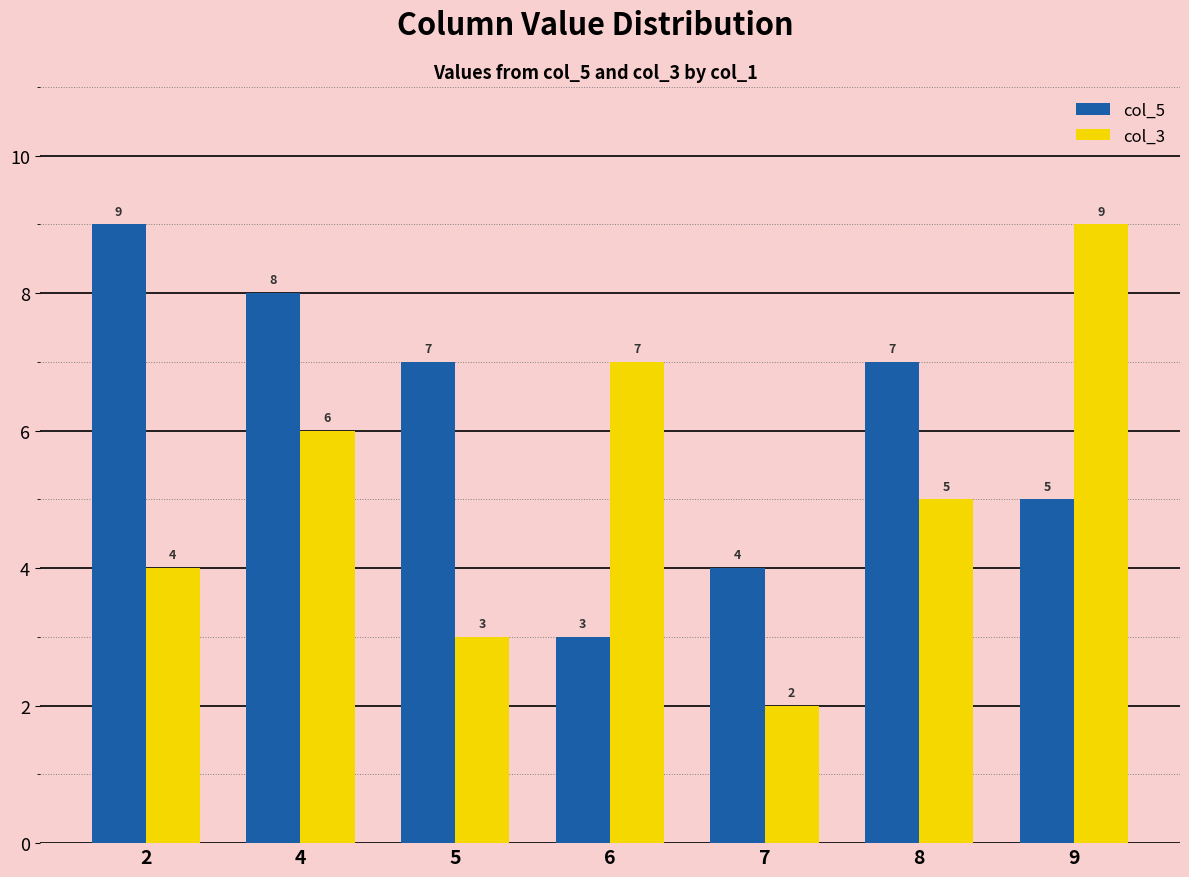

Does the chart contain stacked bars?

No